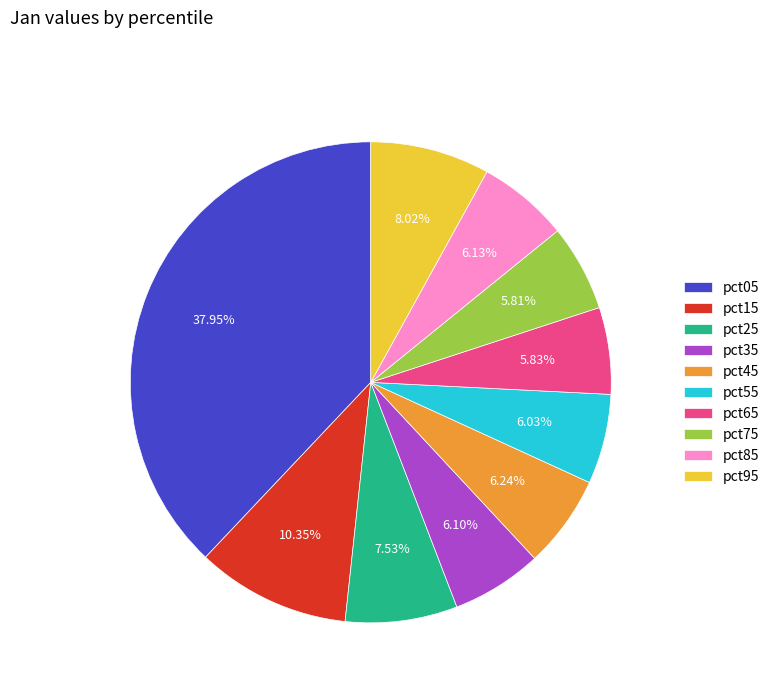

Count the number of slices in the pie.

10